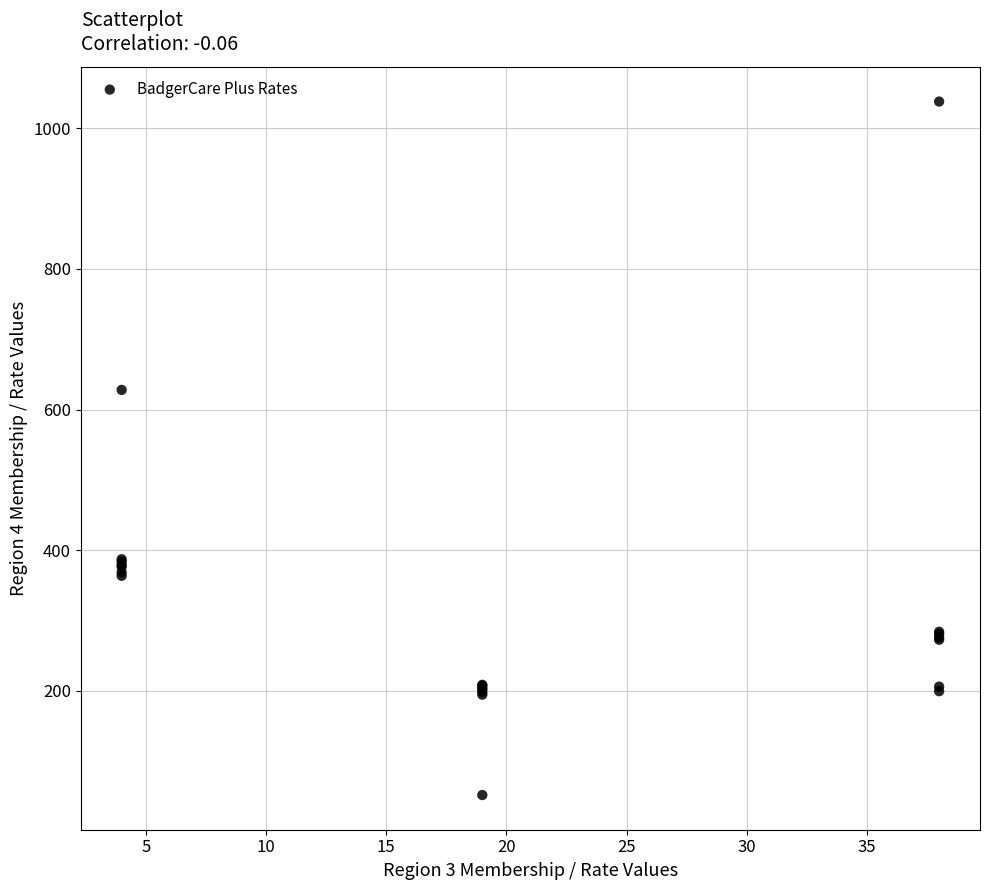

What Y value in the scatter plot is closest to 545?

628.0